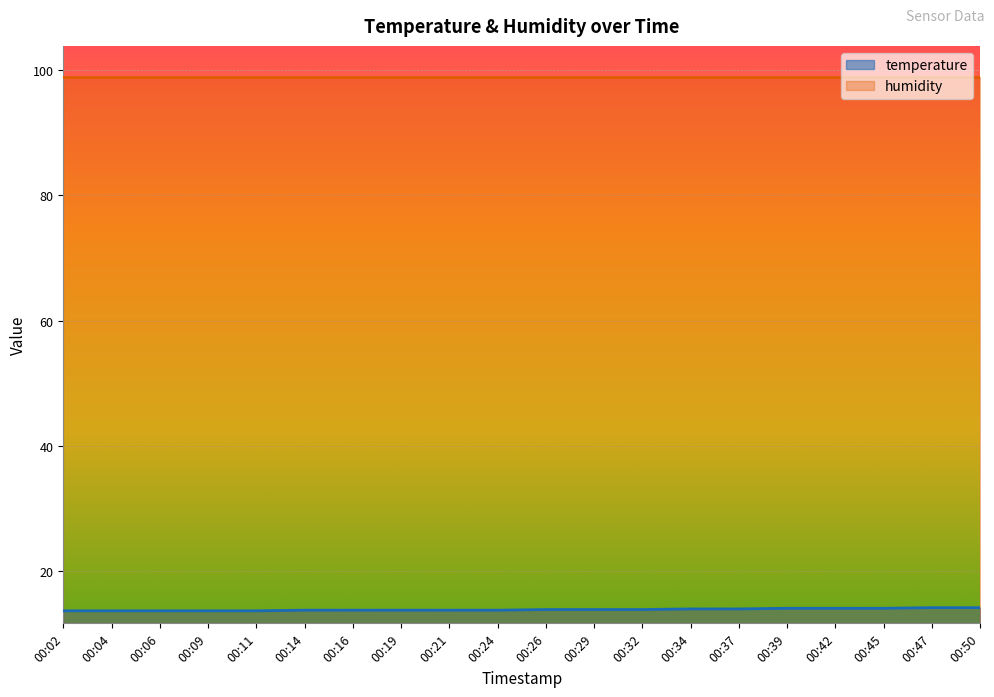

How many series are shown in this chart?

2